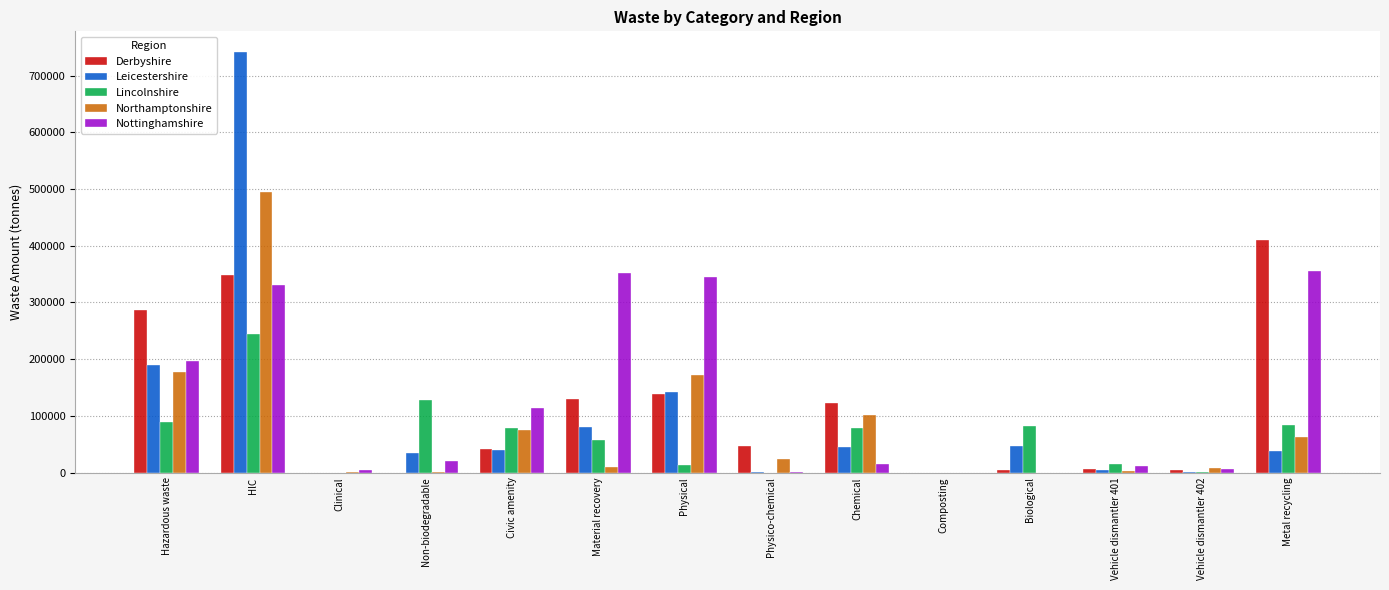

Between Civic amenity and Material recovery, which series saw the biggest shift?

Nottinghamshire